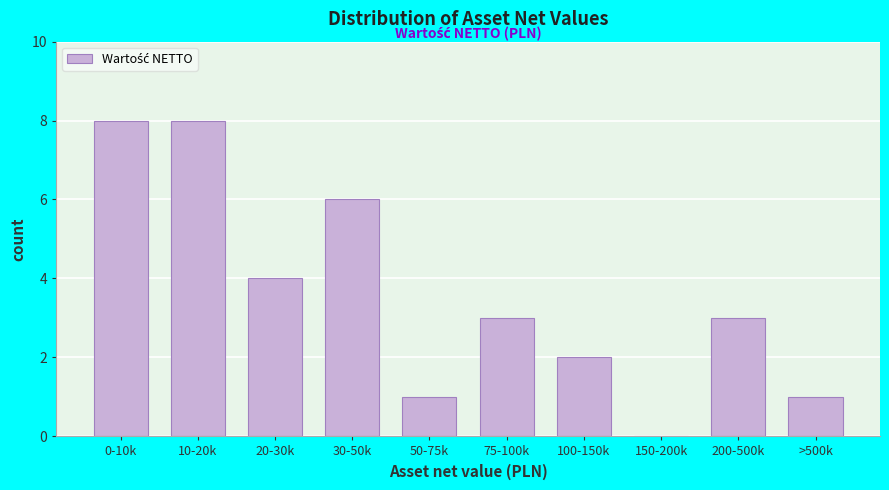

Reading left to right, what are all the values shown in this chart?

0-10k=8	10-20k=8	20-30k=4	30-50k=6	50-75k=1	75-100k=3	100-150k=2	150-200k=0	200-500k=3	>500k=1